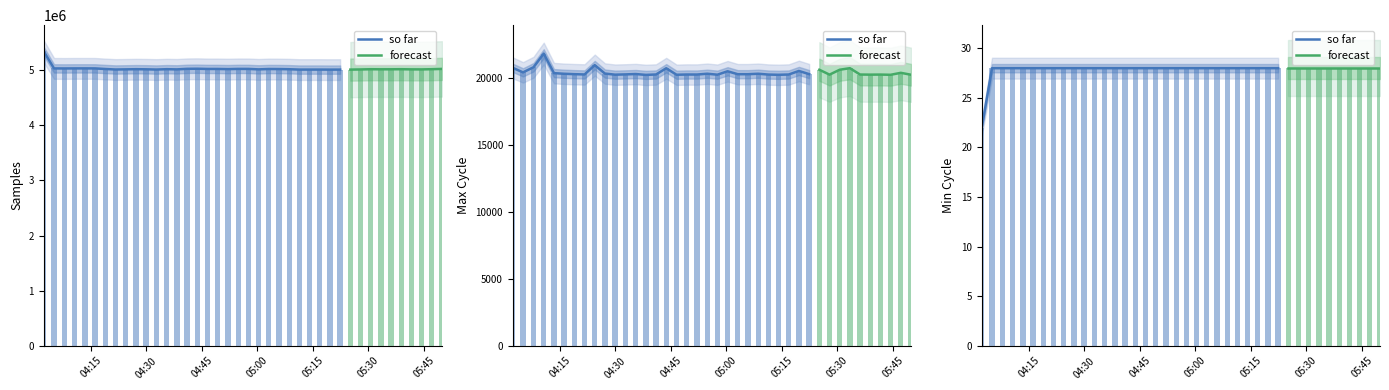

Which series has the widest spread of values?

Samples